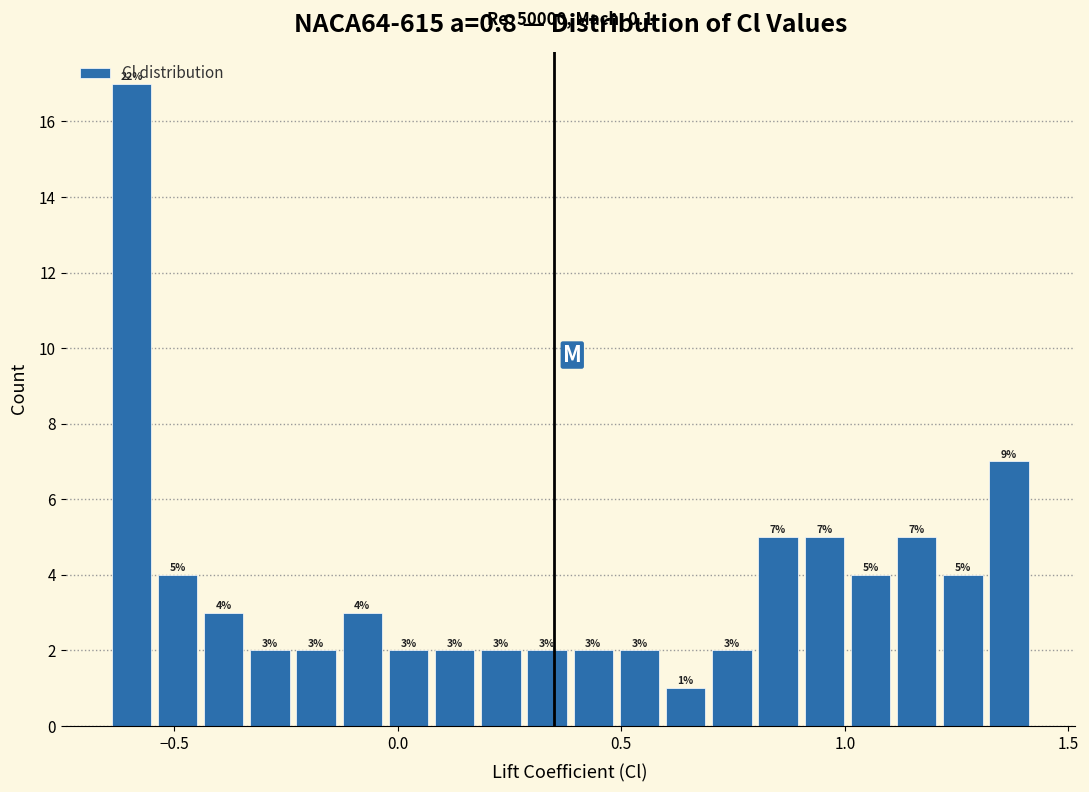

Read against the x-axis, roughly where is the centre of the tallest bar?

-0.60